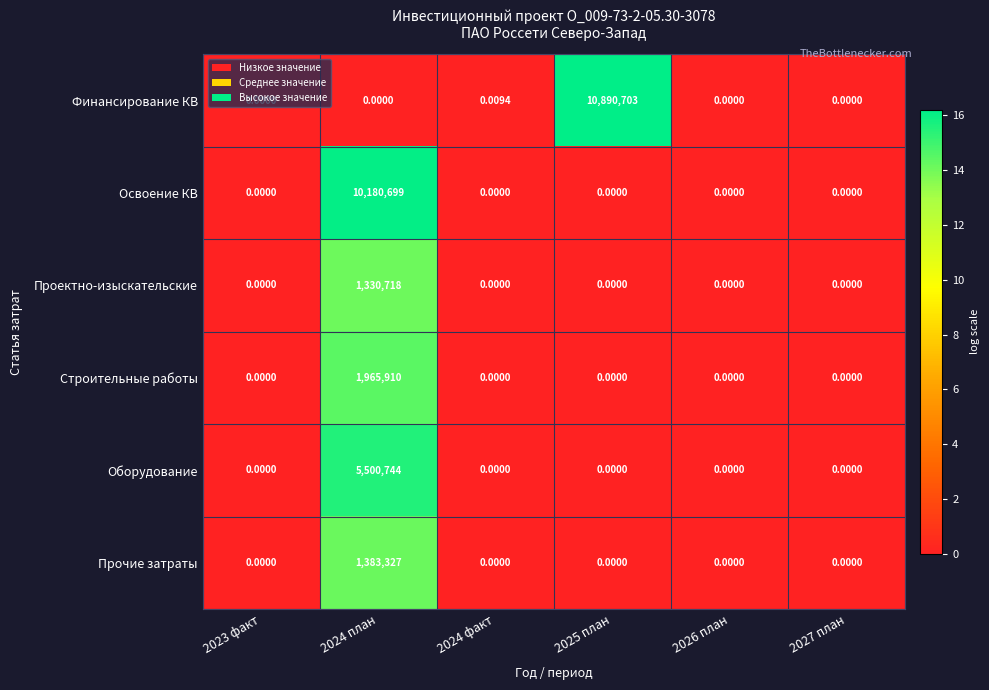

Which series has the widest spread of values?

Финансирование КВ